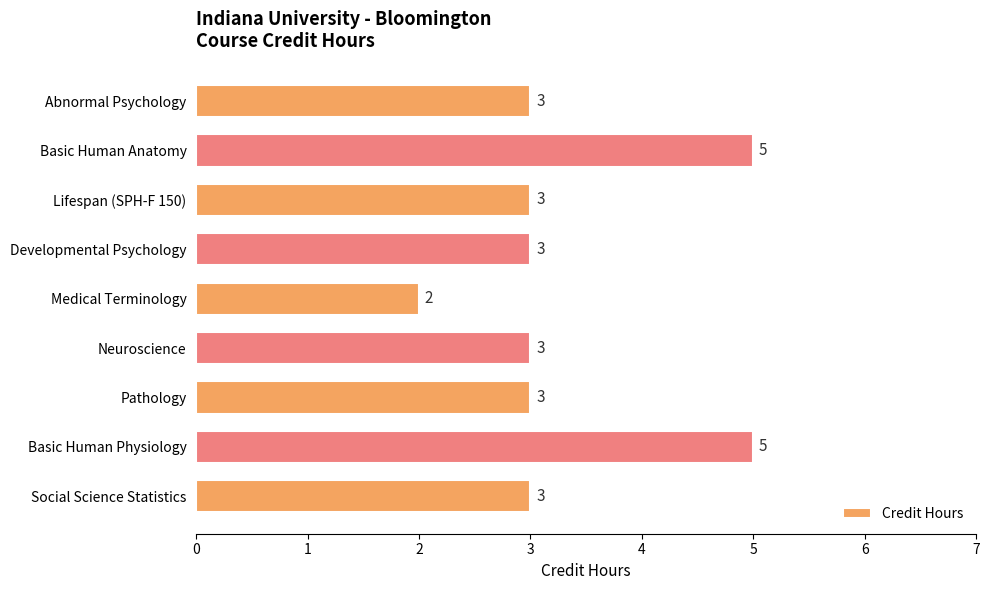

What is the approximate value at Pathology?

3